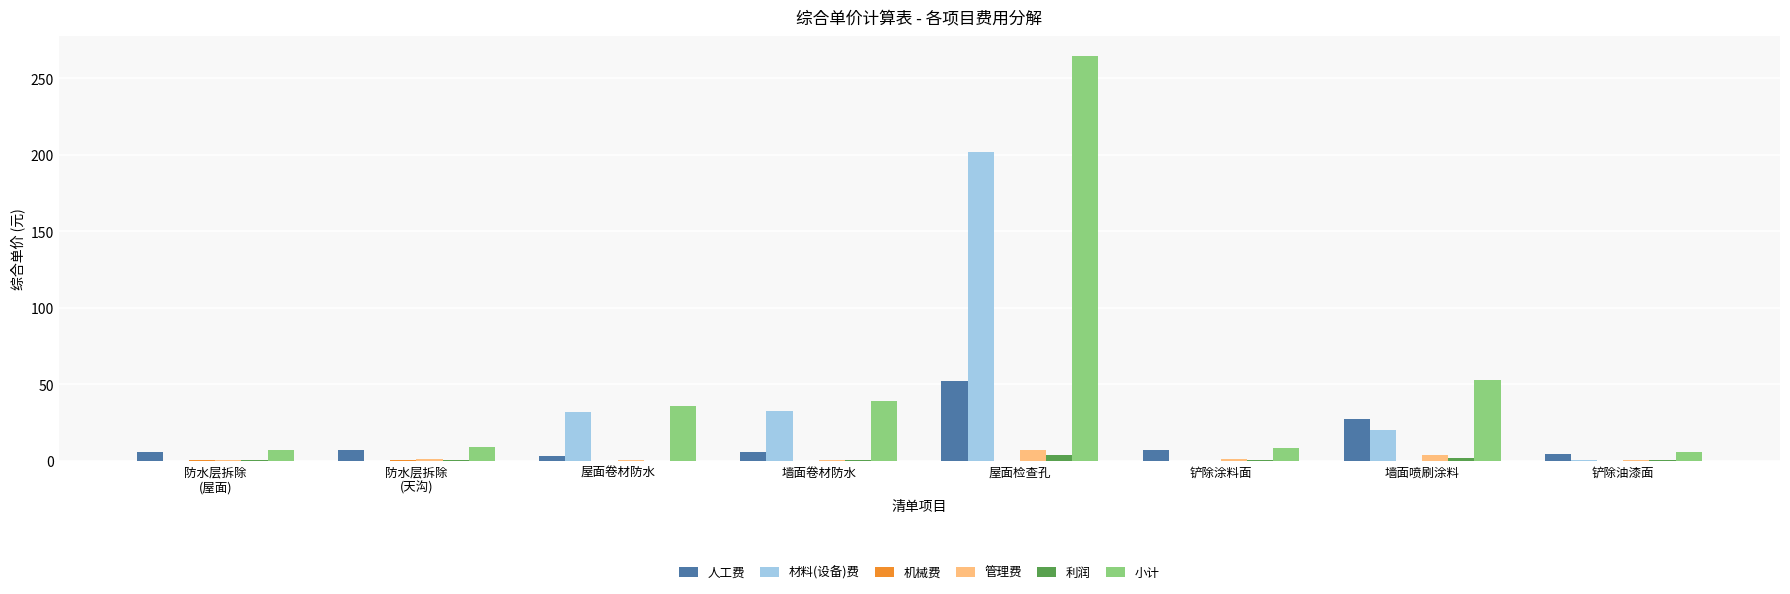

How many groups of bars are there?

8